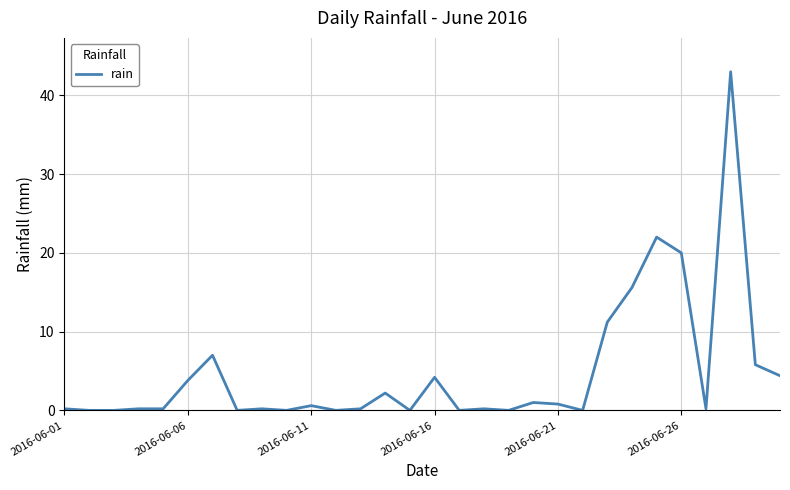

What is the difference between the maximum and minimum values?

43.0